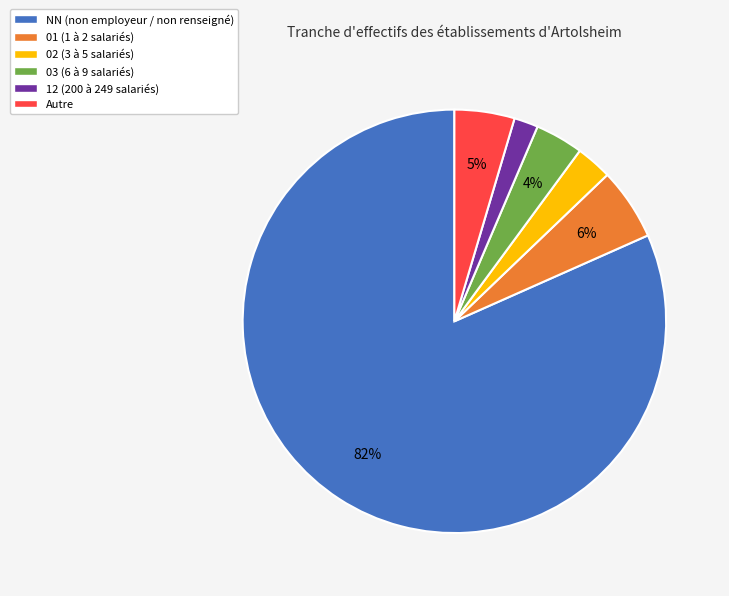

To the nearest percent, what is the difference between the 02 (3 à 5 salariés) and 12 (200 à 249 salariés) slice percentages?

1%